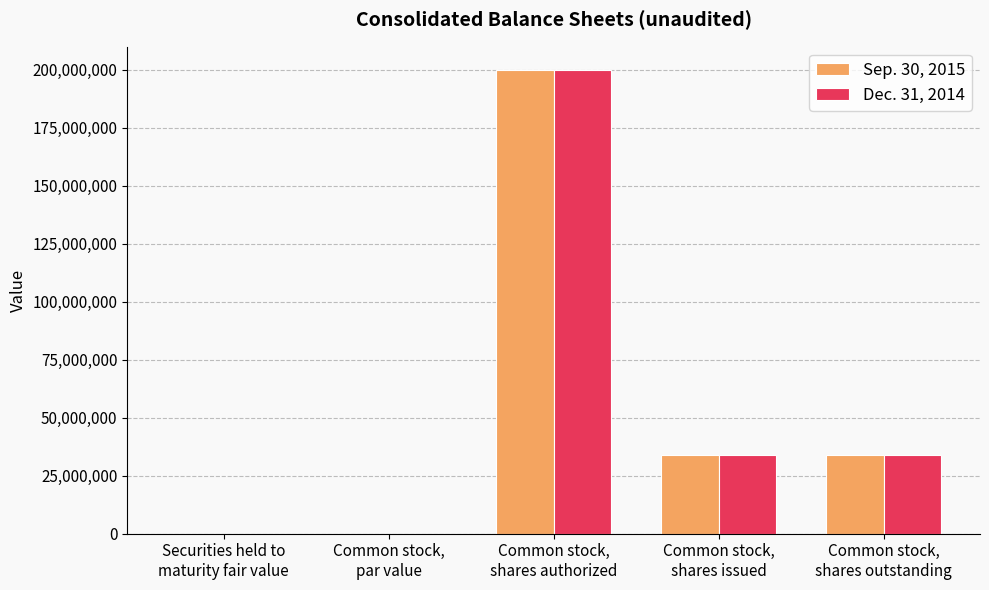

Between Securities held to
maturity fair value and Common stock,
shares issued, which series saw the biggest shift?

Dec. 31, 2014